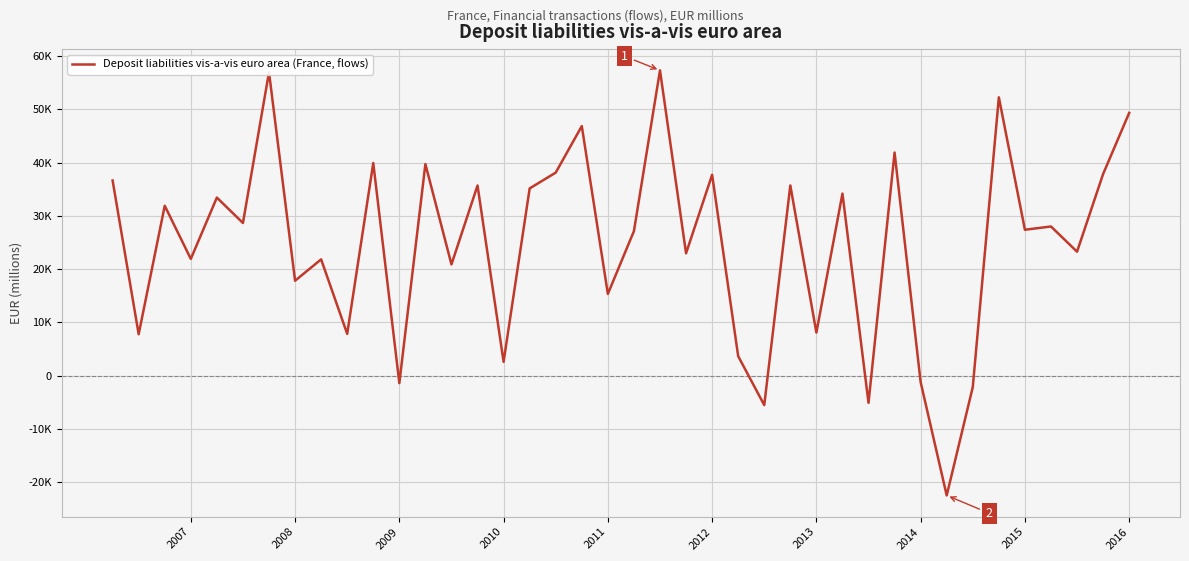

Does the chart have visible grid lines?

Yes